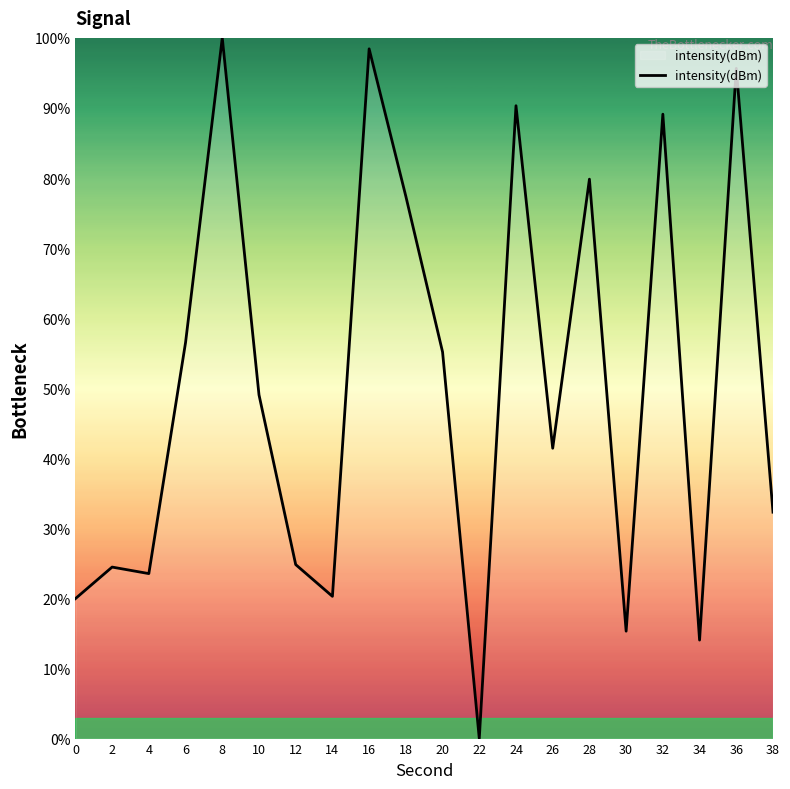

How many lines are shown in the chart?

1